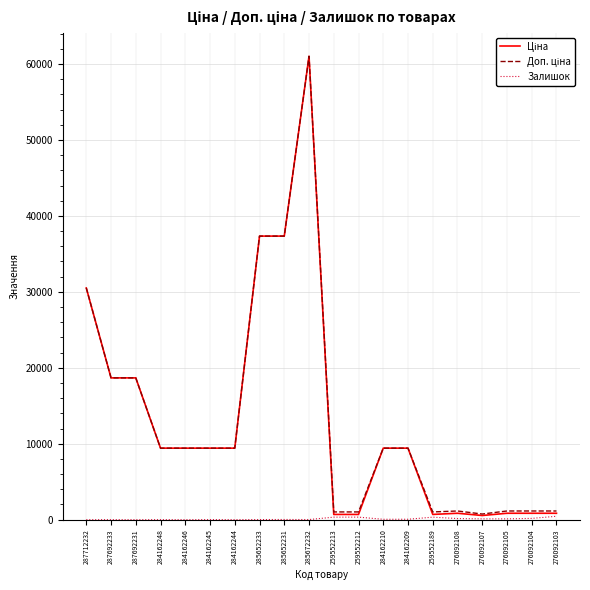

At which category is the sum across all series the highest?

285672232